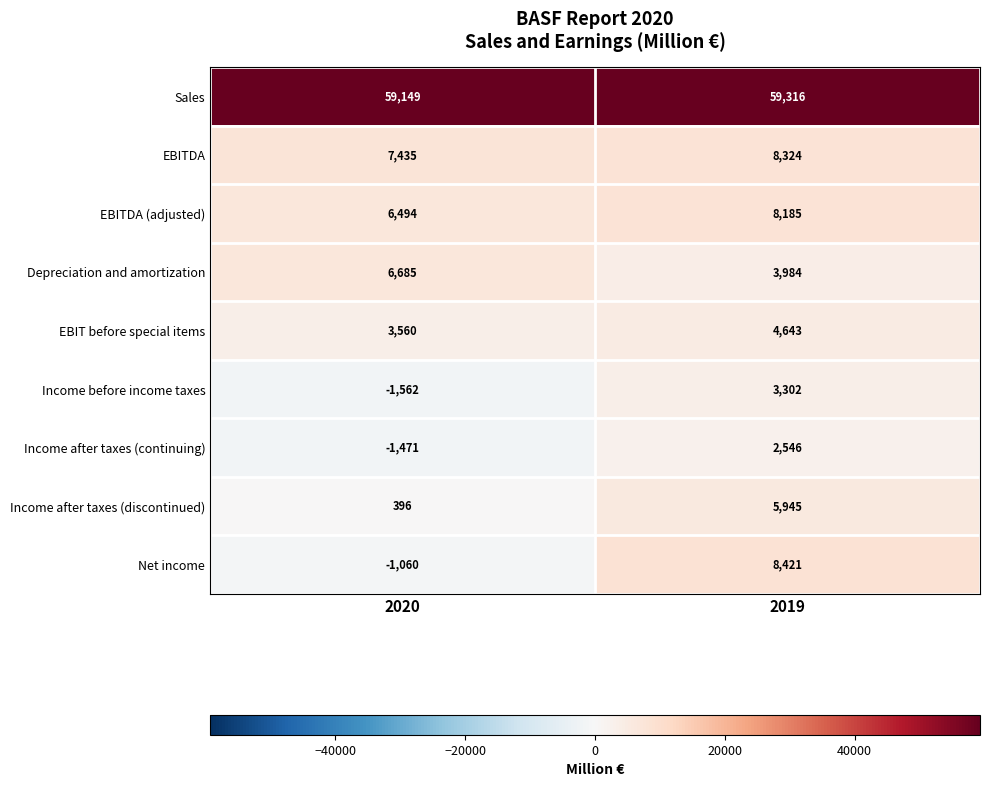

Between 2020 and 2019, which series saw the biggest shift?

Net income